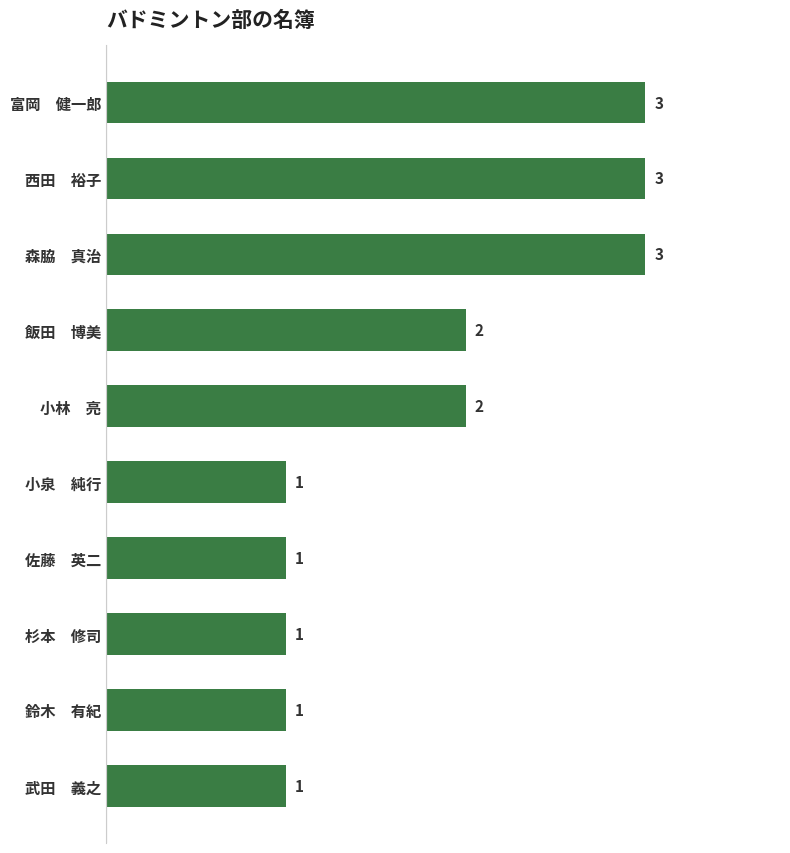

Is it true that the value at 武田　義之 is 0?

False